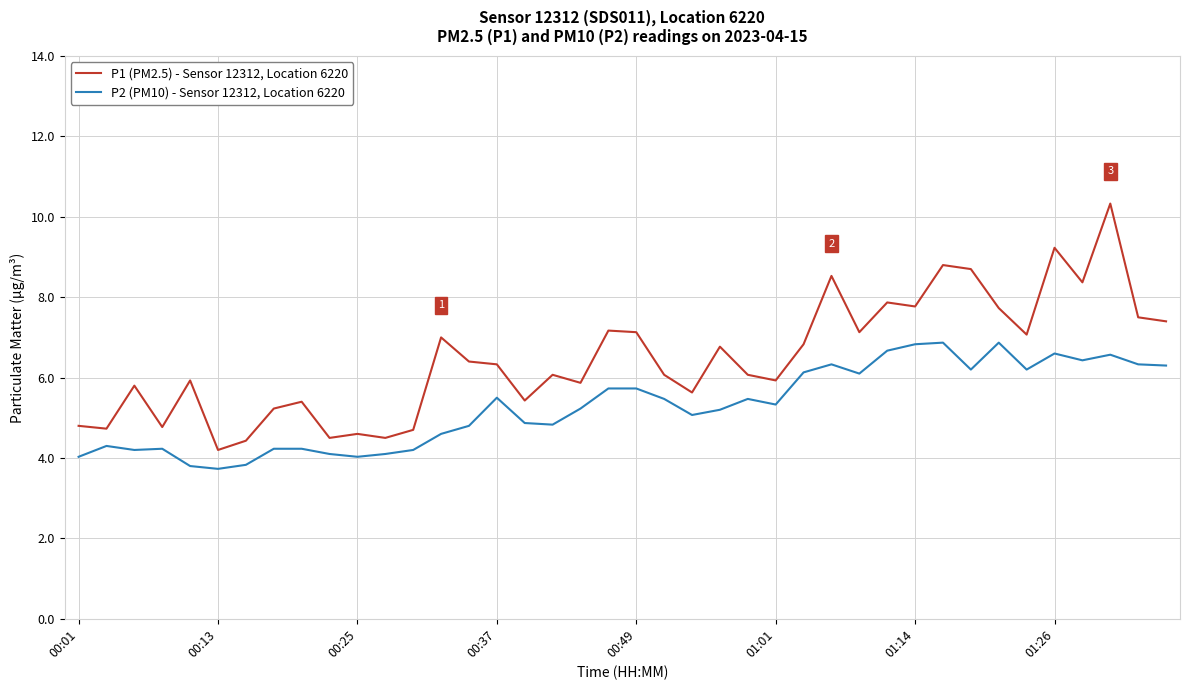

How many distinct data groups are displayed?

2